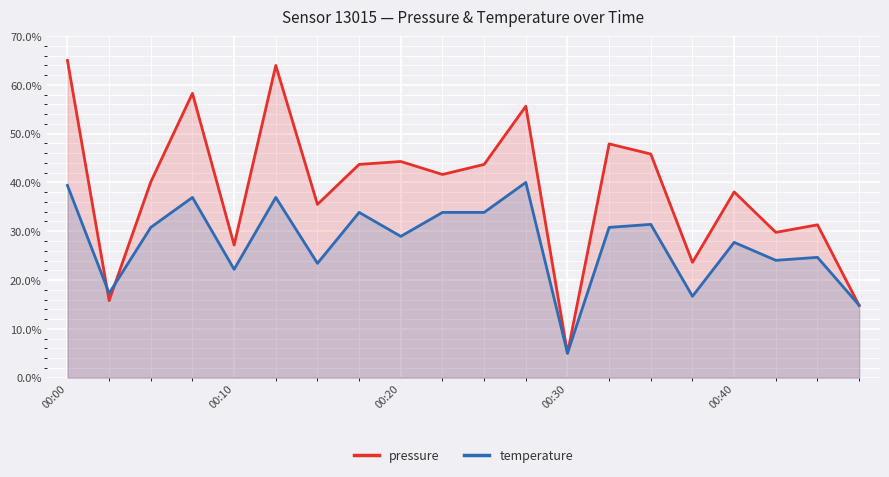

What is the difference between the highest and lowest values at 15?

7.0